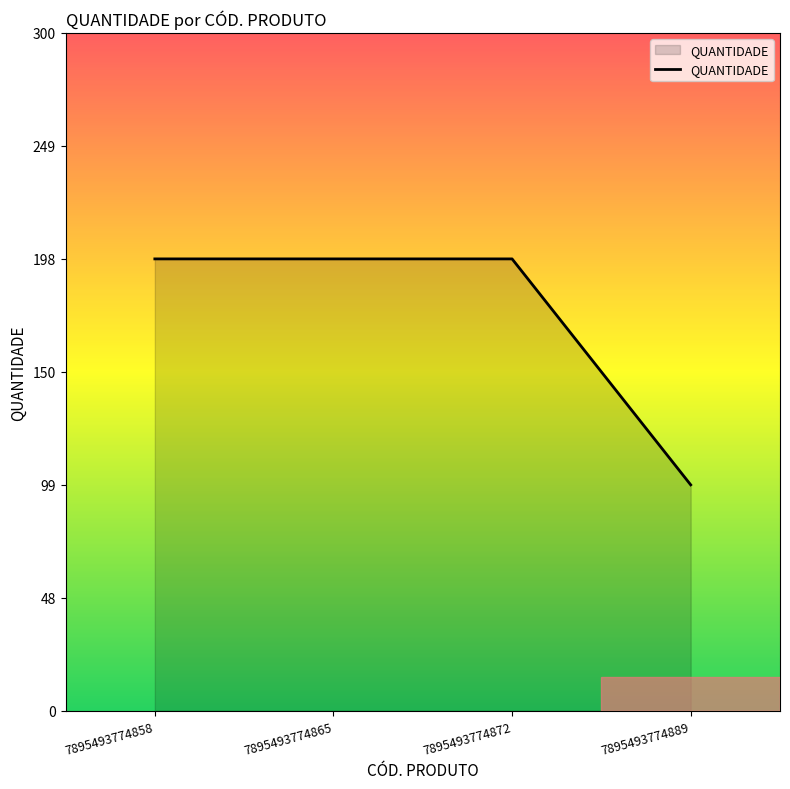

Does the chart have visible grid lines?

No